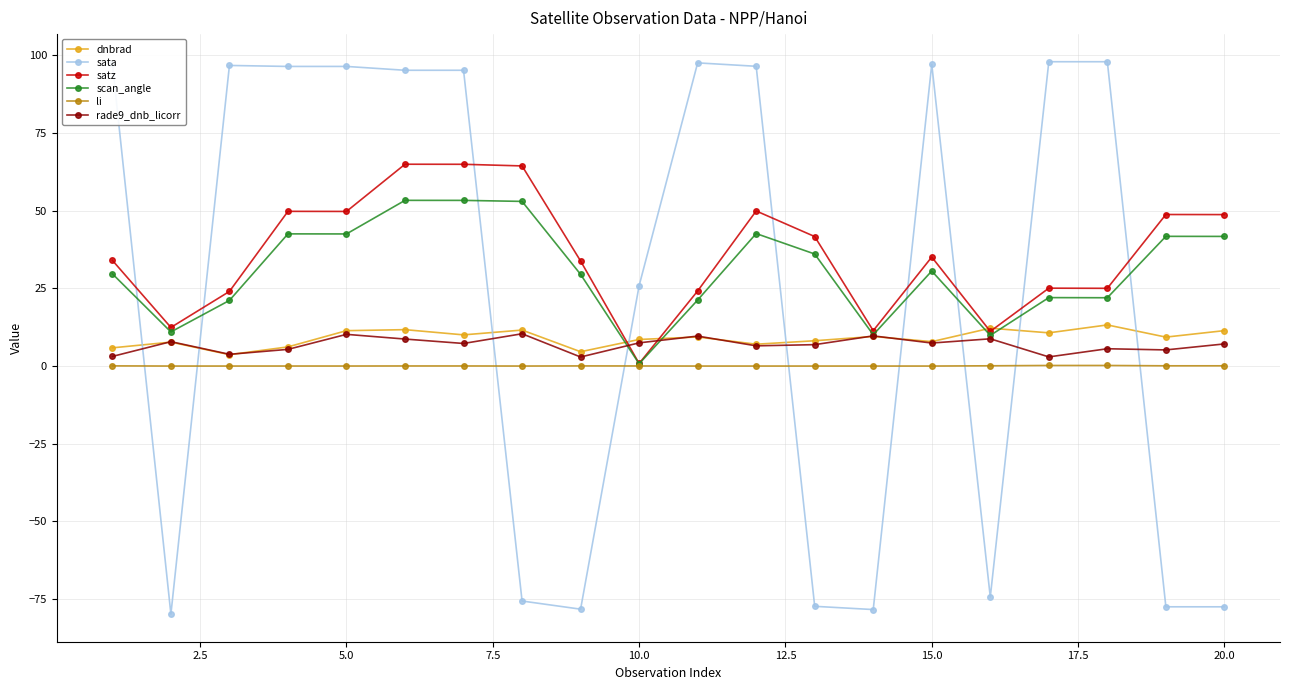

Which series has the largest range (max minus min)?

sata